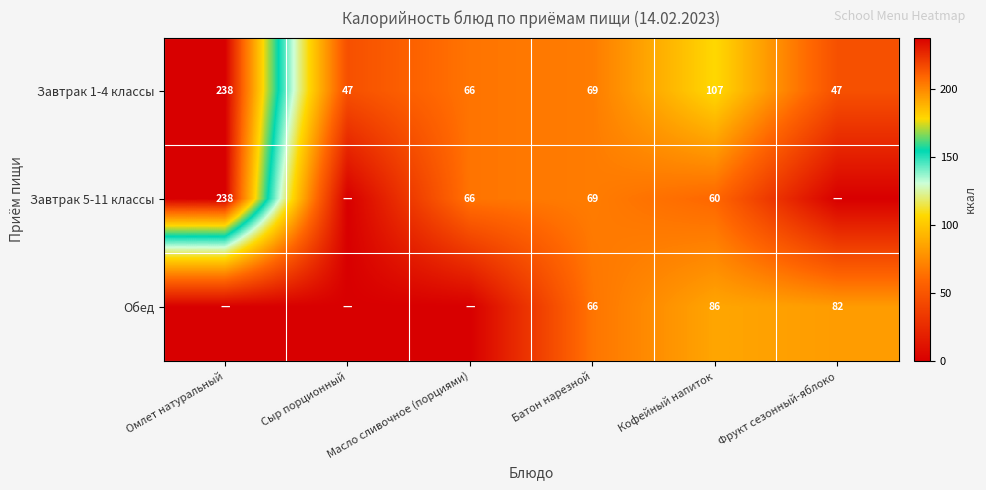

Rank the series at Кофейный напиток from lowest to highest value.

Завтрак 5-11 классы, Обед, Завтрак 1-4 классы